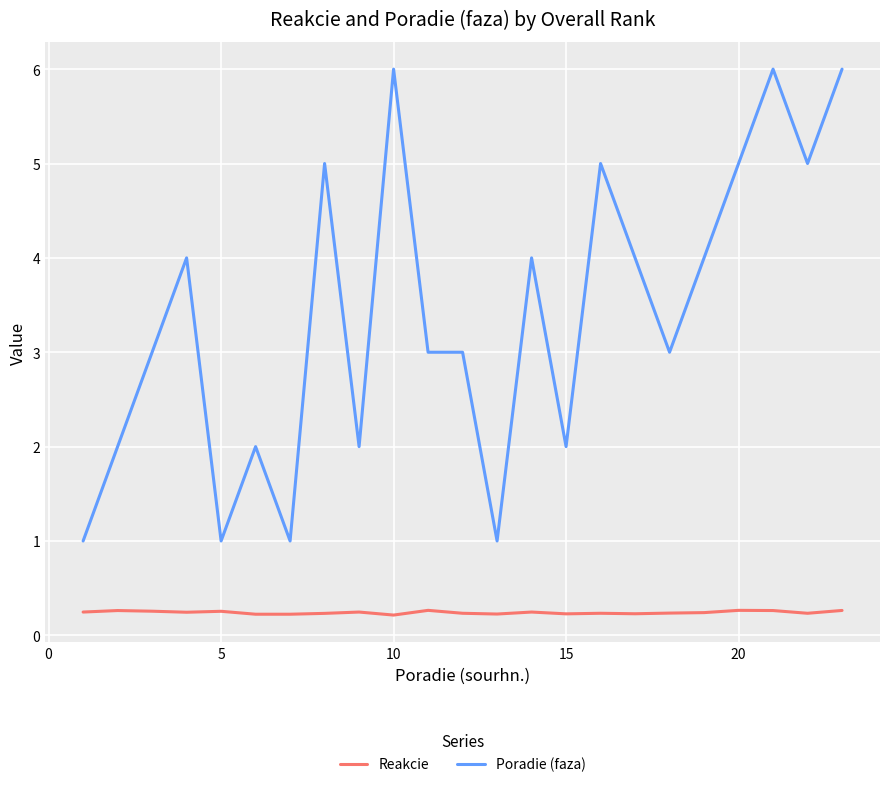

What is the difference between the maximum and minimum values in the Poradie (faza) series?

5.0